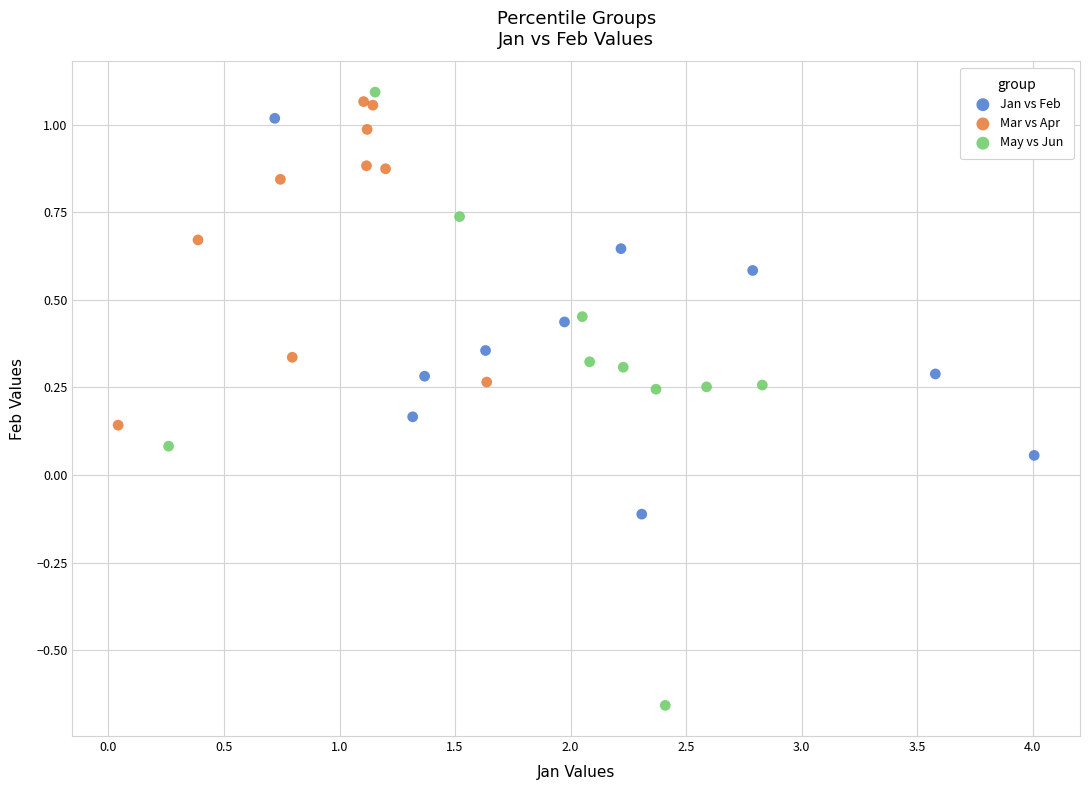

Which series contains the lowest Y value?

May vs Jun